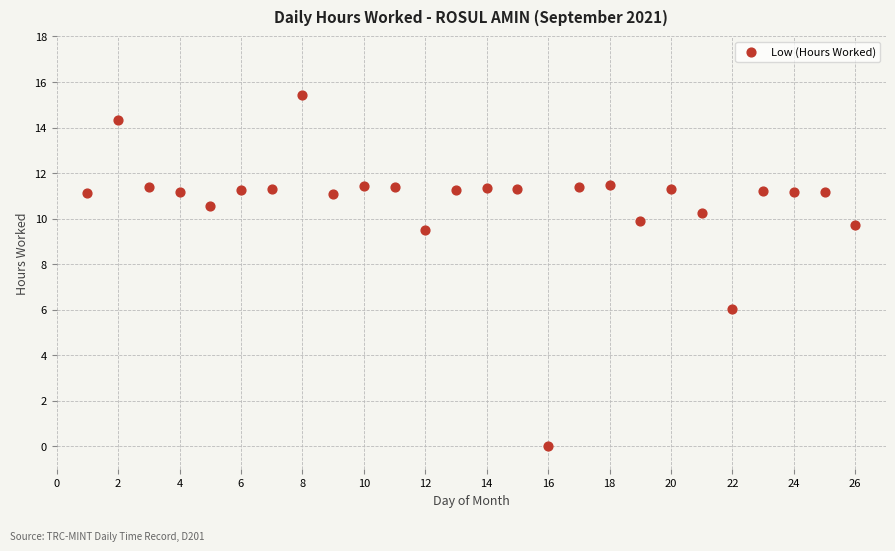

What is the range of X values (max minus min)?

25.0